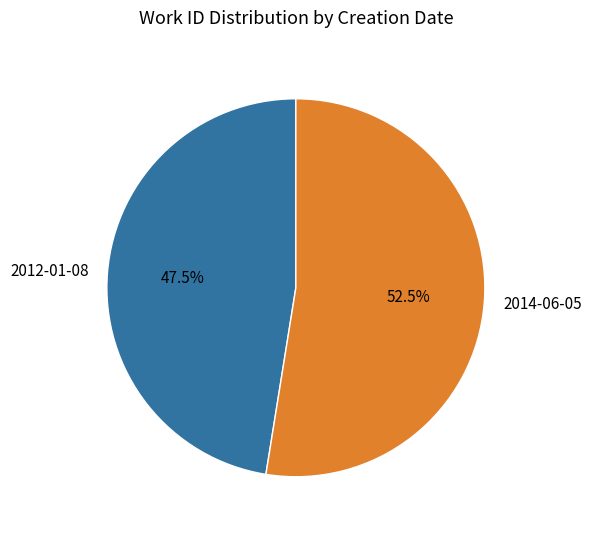

To the nearest percent, what is the combined percentage of 2014-06-05 and 2012-01-08?

100%